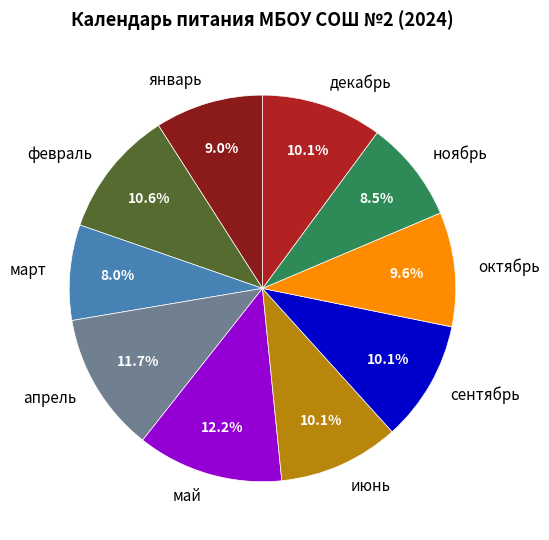

Approximately how many times larger is the value at июнь compared to сентябрь?

1.0